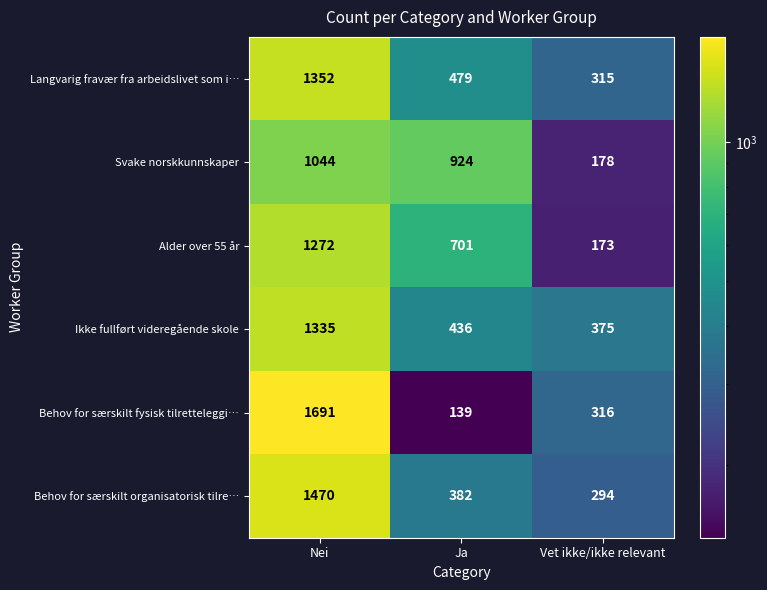

What is the difference between the highest and lowest values at Ja?

785